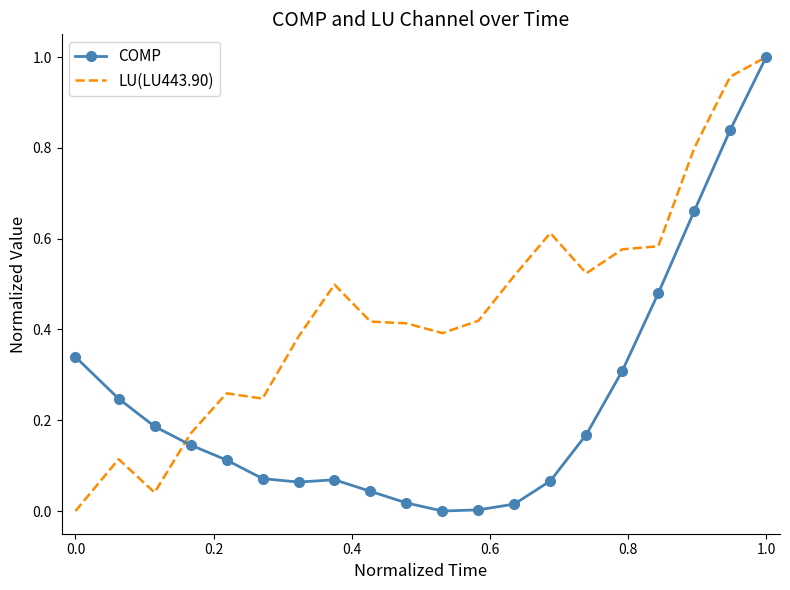

Rank the series by their average value, from highest to lowest.

LU(LU443.90), COMP